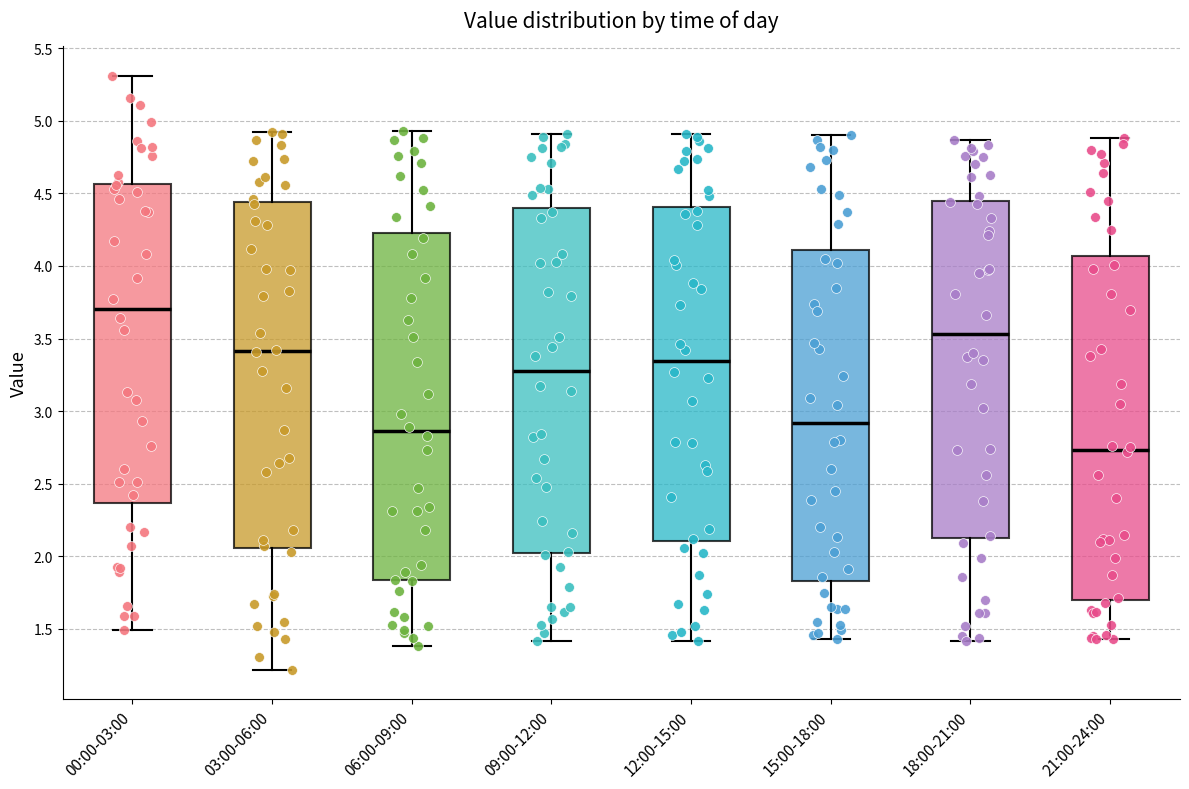

Which box has the lowest median line?

21:00-24:00